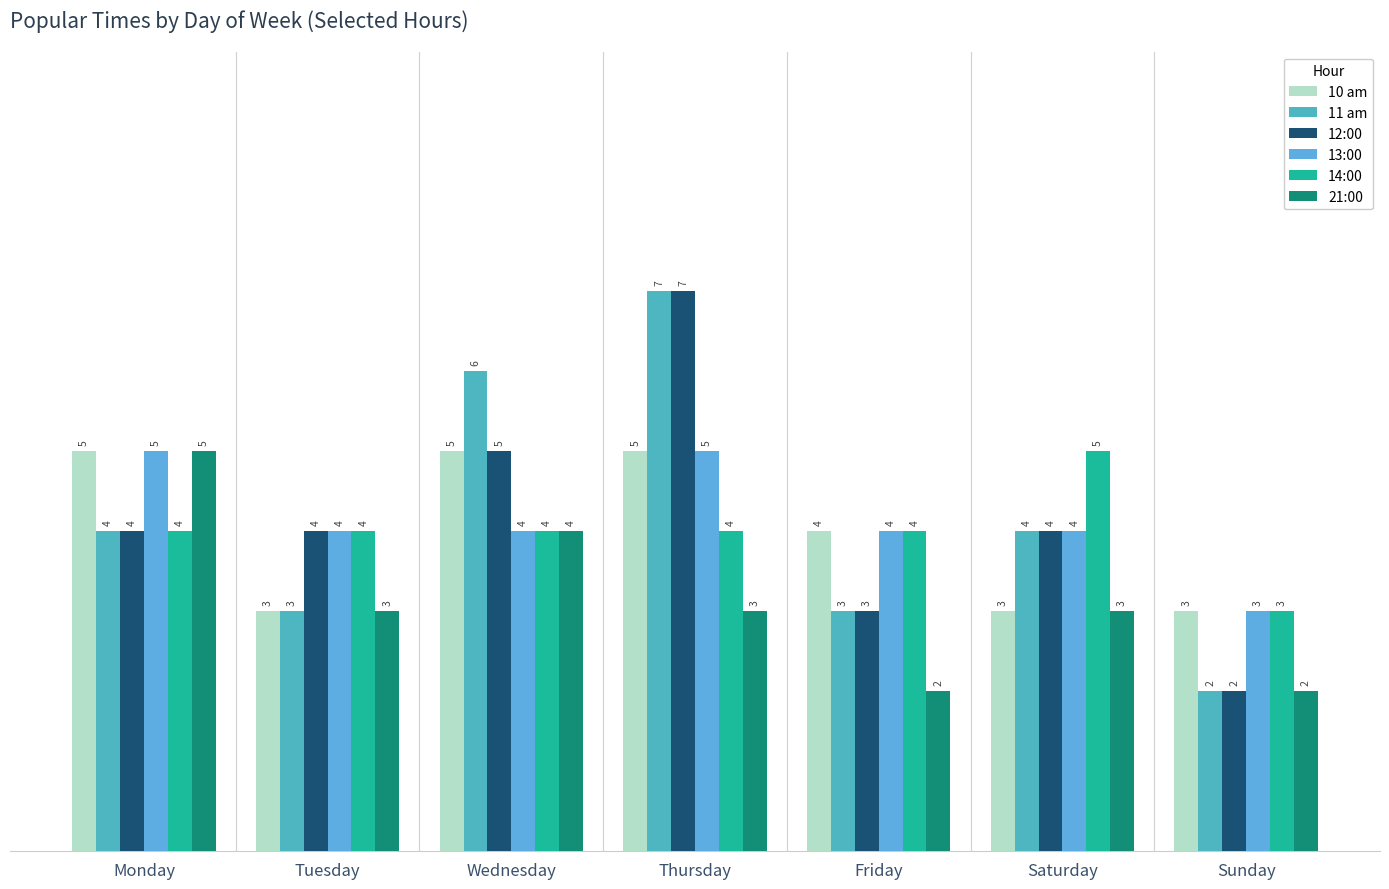

Is the value of 21:00 at Wednesday greater than the value of 11 am at Wednesday?

No